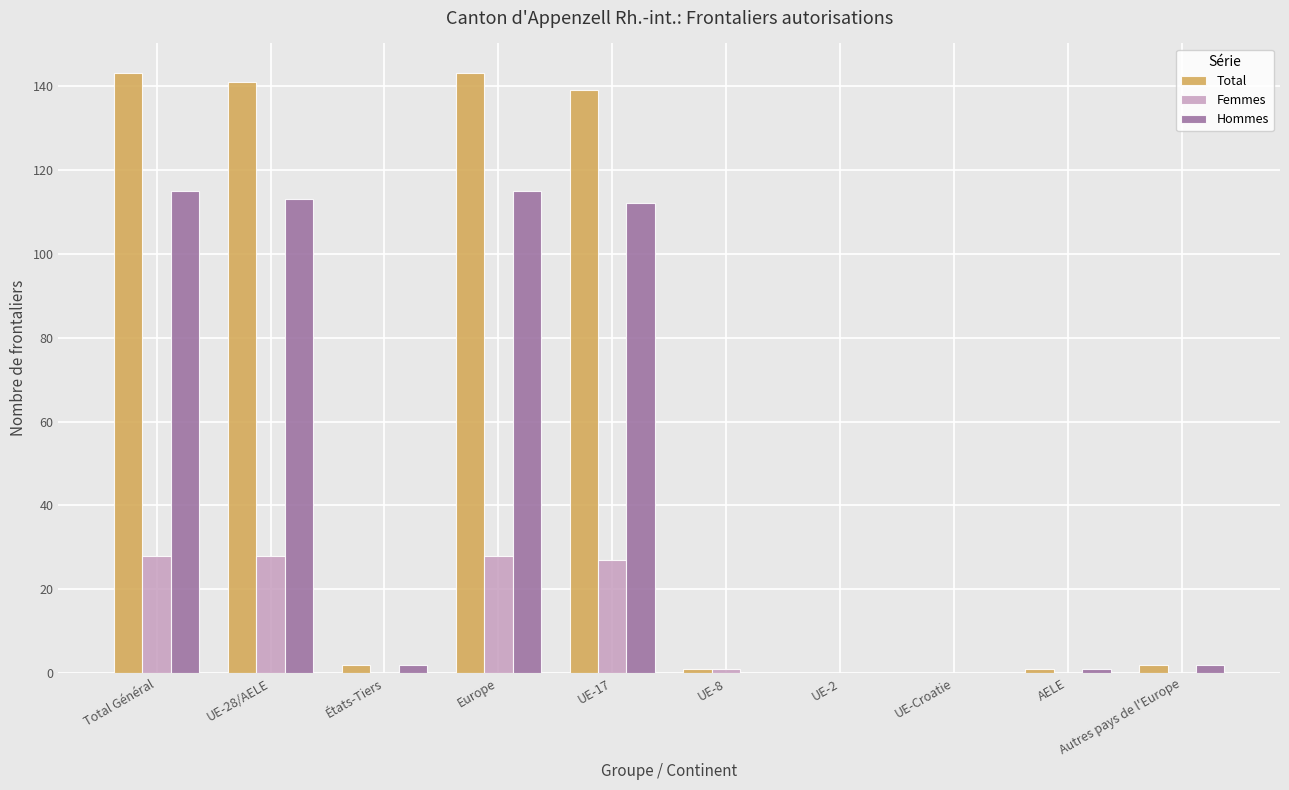

Are the bars horizontal?

No